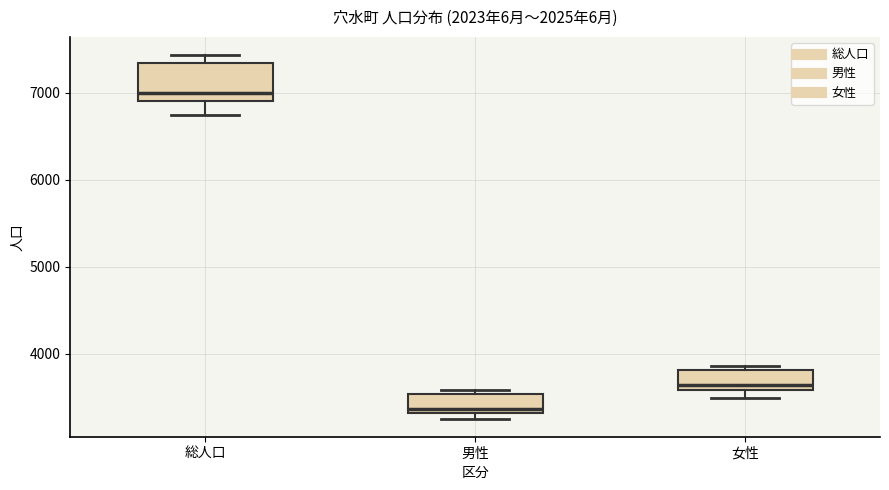

Comparing the boxes themselves (not the whiskers), which one is the tallest?

総人口